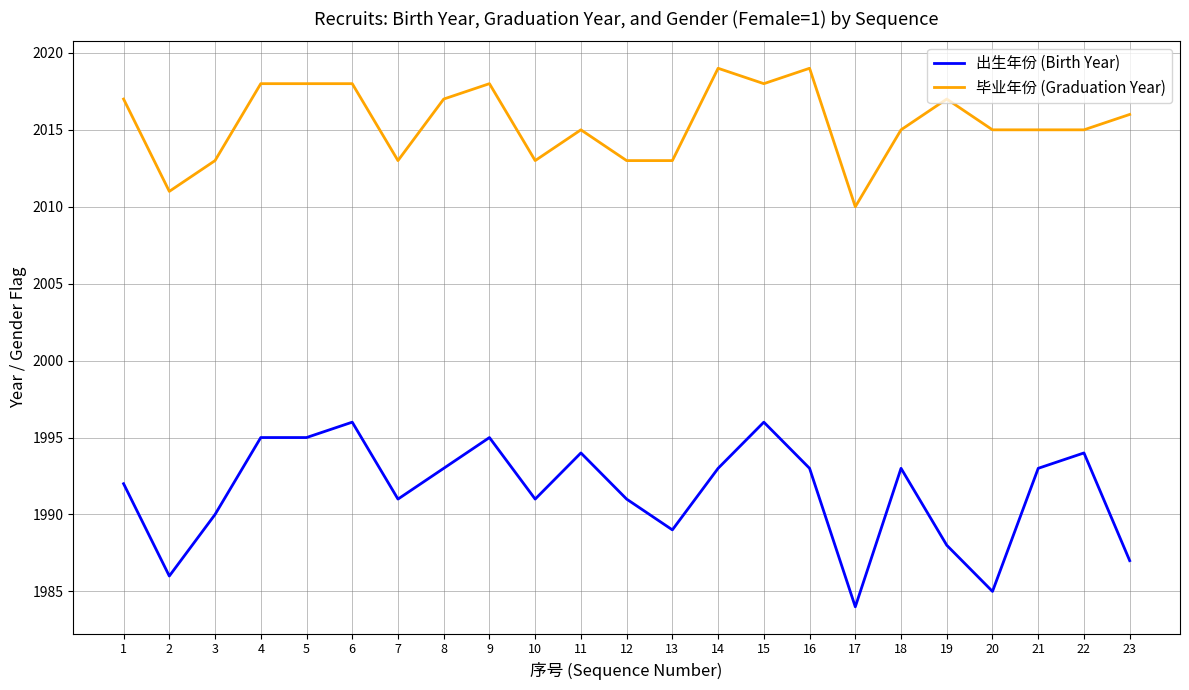

What is the sum of the 毕业年份 (Graduation Year) values at 5 and 20?

4033